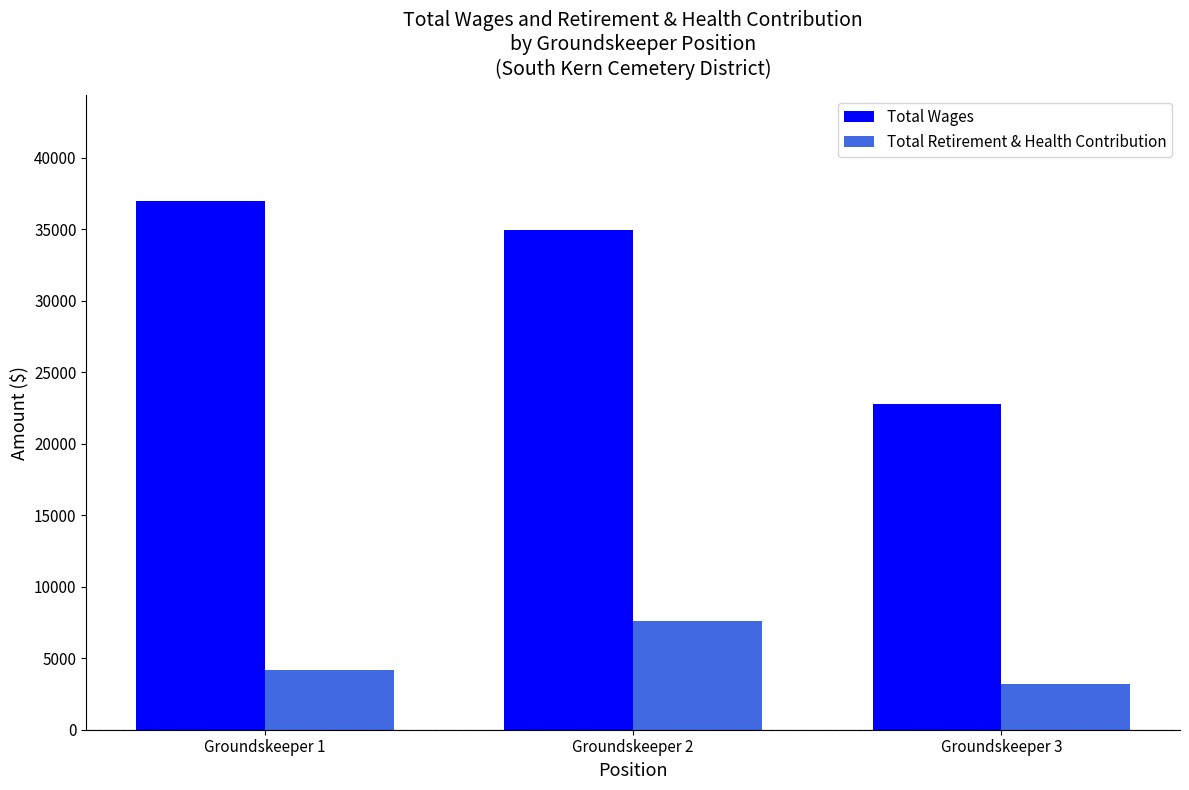

What is the average value of the Total Retirement & Health Contribution series?

5015